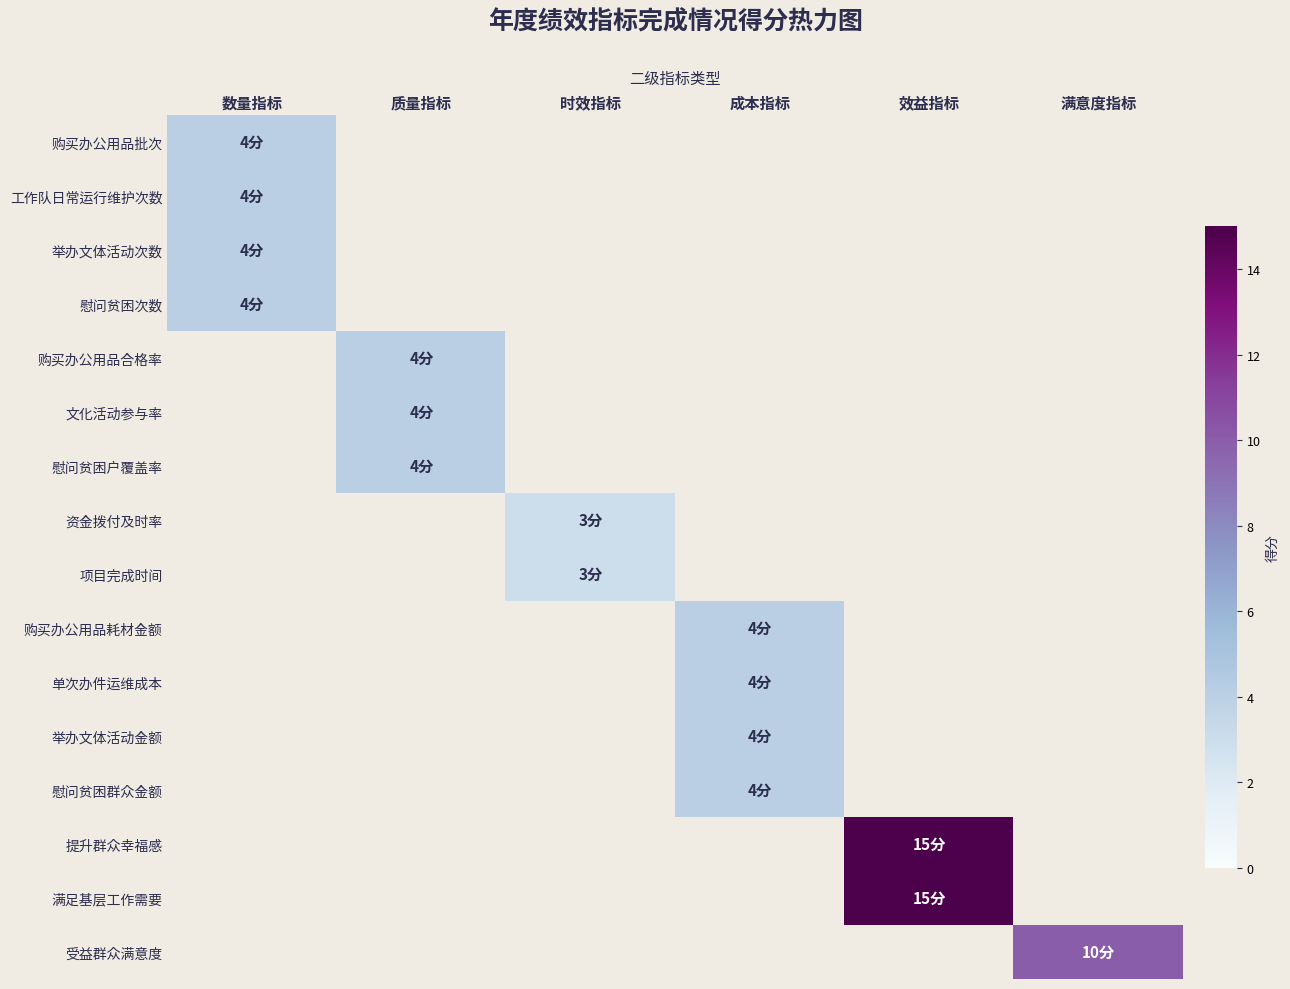

How many positive values does the 单次办件运维成本 series have?

1